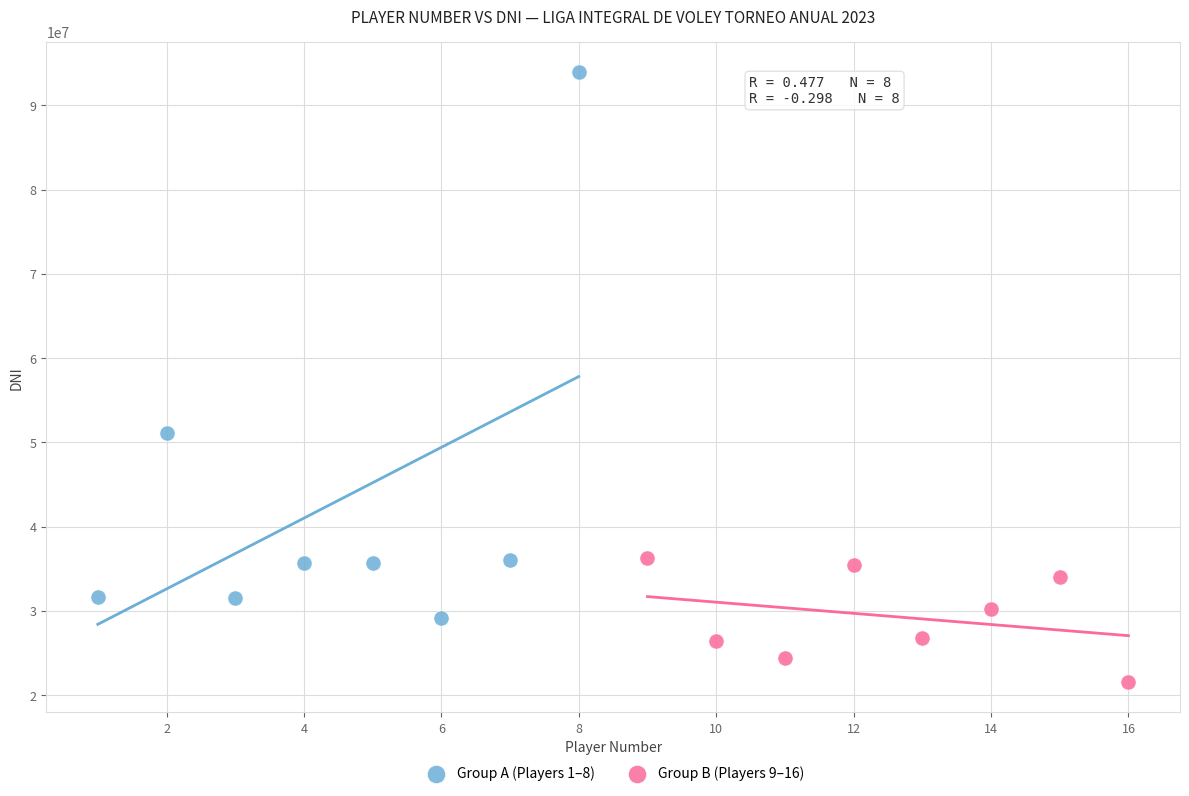

Which series has the largest Y range (max minus min)?

Group A (Players 1–8)